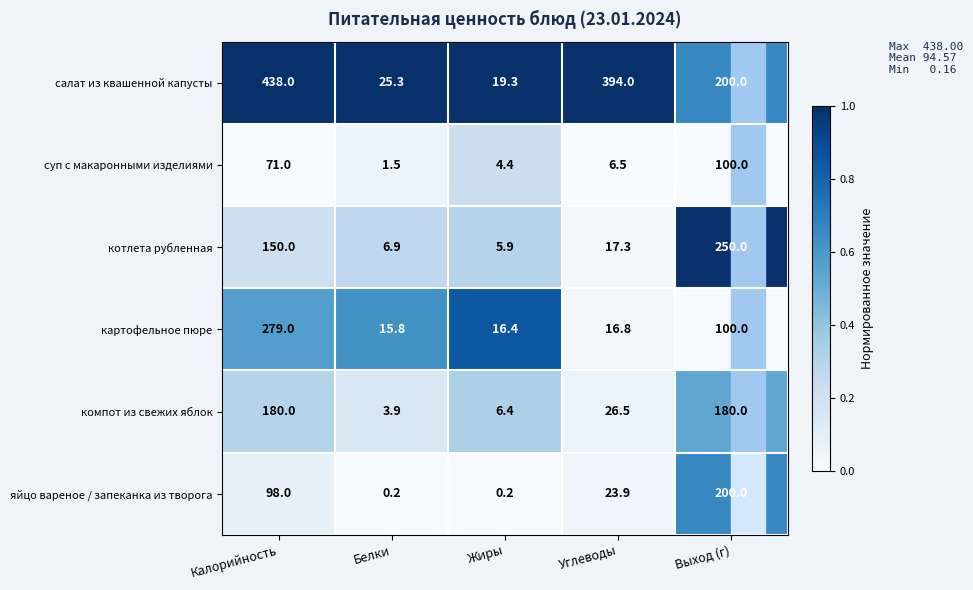

Which series has the largest total across all categories?

салат из квашенной капусты